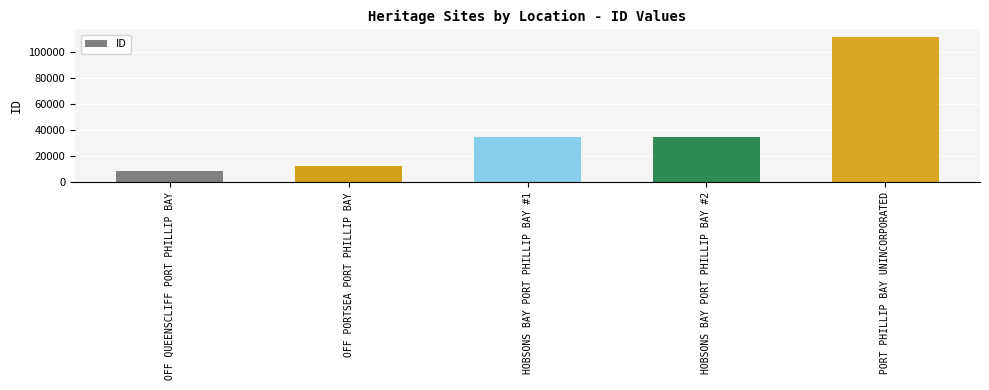

Between PORT PHILLIP BAY UNINCORPORATED and OFF QUEENSCLIFF PORT PHILLIP BAY, which is larger?

PORT PHILLIP BAY UNINCORPORATED